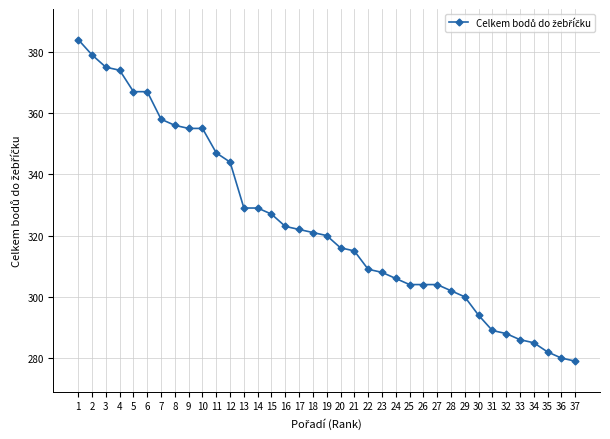

Does the chart display data point markers on the line(s)?

Yes